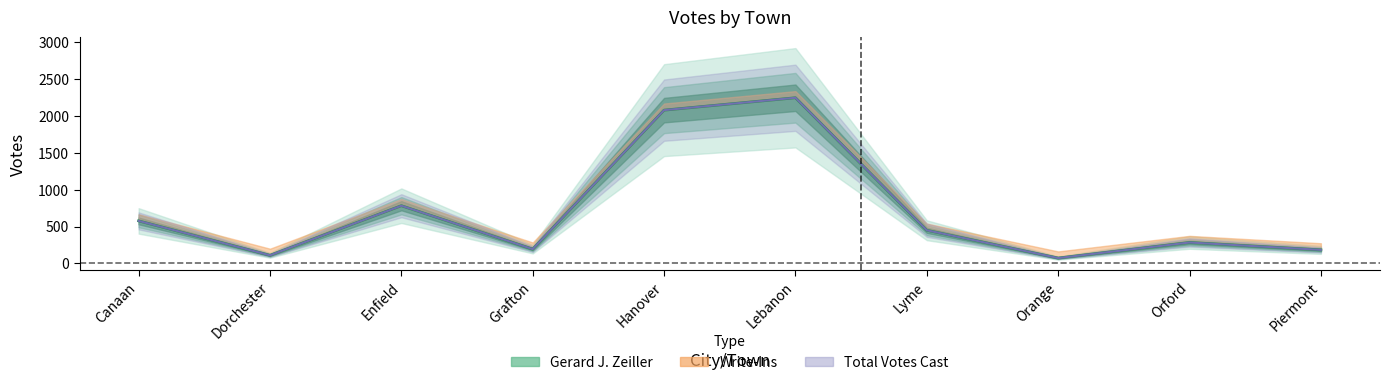

Is it true that Total Votes Cast equals 864 at Lebanon?

False